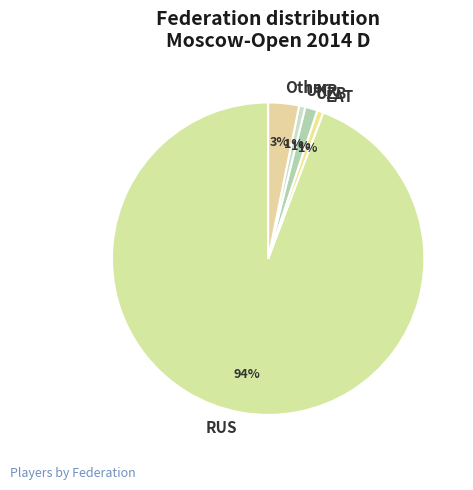

Is the sum of UZB and RUS greater than half?

Yes